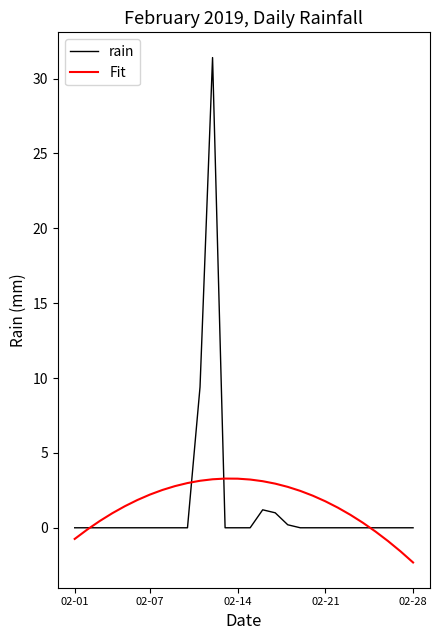

List the series in order of their peak value, lowest first.

Fit, rain